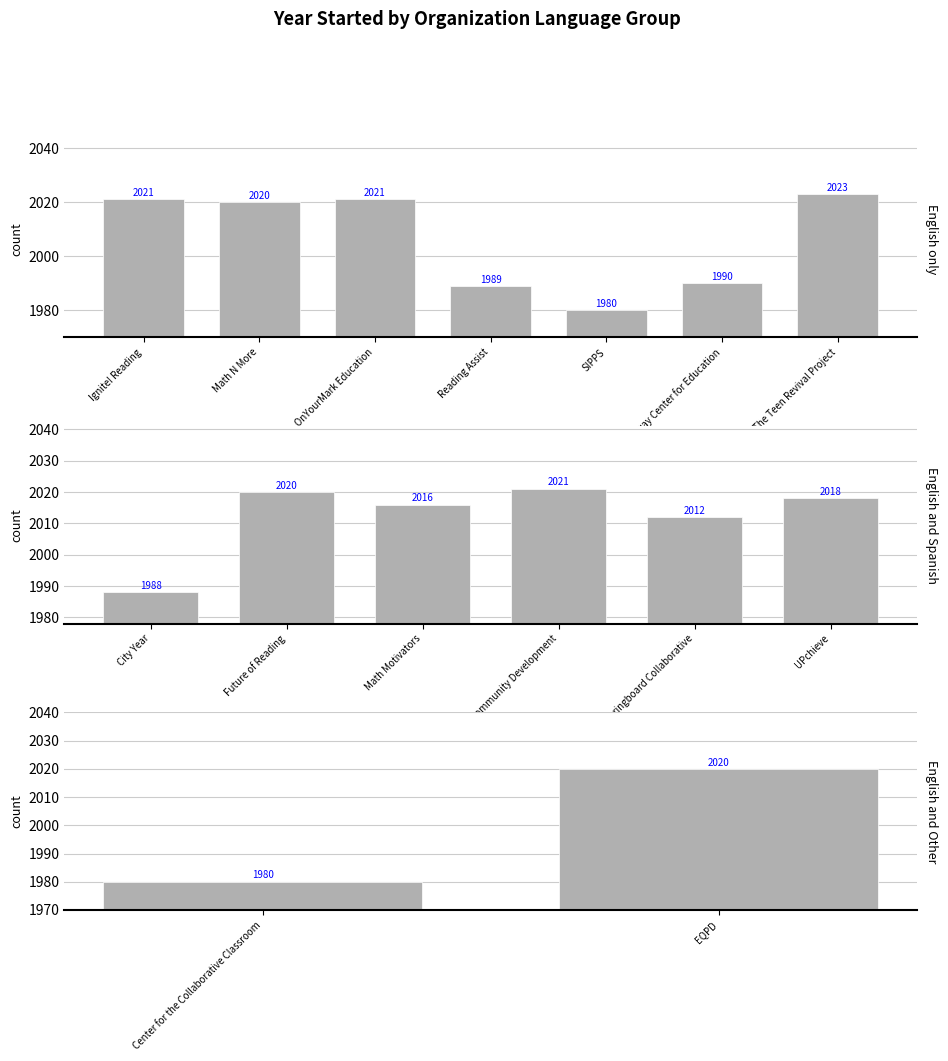

Approximately how many times larger is the value at Math N More compared to Center for the Collaborative Classroom?

1.0